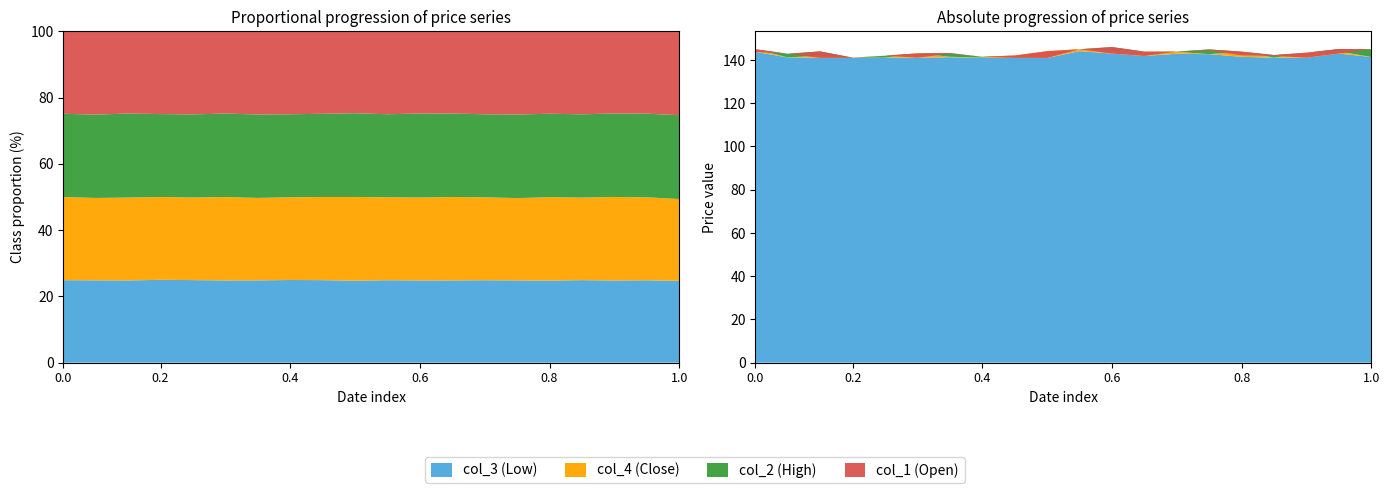

Reading left to right, transcribe all the data shown in this chart.

col_1: 2005/04/27=143.8	2005/04/28=142.9	2005/05/02=141.0	2005/05/06=141.0	2005/05/09=142.0	2005/05/10=141.1	2005/05/11=142.9	2005/05/12=141.5	2005/05/13=141.0	2005/05/16=141.0	2005/05/17=145.0	2005/05/18=143.0	2005/05/19=141.9	2005/05/20=143.9	2005/05/23=144.4	2005/05/24=142.2	2005/05/25=141.9	2005/05/26=141.1	2005/05/27=143.0	2005/05/30=145.0
col_2: 2005/04/27=145.0	2005/04/28=142.9	2005/05/02=144.0	2005/05/06=141.1	2005/05/09=142.0	2005/05/10=143.1	2005/05/11=143.2	2005/05/12=141.5	2005/05/13=142.1	2005/05/16=144.1	2005/05/17=145.0	2005/05/18=146.0	2005/05/19=143.9	2005/05/20=143.9	2005/05/23=144.9	2005/05/24=143.9	2005/05/25=142.3	2005/05/26=143.4	2005/05/27=145.1	2005/05/30=145.0
col_3: 2005/04/27=143.8	2005/04/28=141.2	2005/05/02=141.0	2005/05/06=141.0	2005/05/09=141.1	2005/05/10=141.1	2005/05/11=141.3	2005/05/12=141.0	2005/05/13=141.0	2005/05/16=141.0	2005/05/17=144.1	2005/05/18=143.0	2005/05/19=141.9	2005/05/20=142.9	2005/05/23=142.7	2005/05/24=141.5	2005/05/25=141.1	2005/05/26=141.1	2005/05/27=143.0	2005/05/30=141.4
col_4: 2005/04/27=145.0	2005/04/28=141.2	2005/05/02=142.0	2005/05/06=141.1	2005/05/09=141.1	2005/05/10=143.1	2005/05/11=141.5	2005/05/12=141.1	2005/05/13=142.1	2005/05/16=144.1	2005/05/17=145.0	2005/05/18=144.2	2005/05/19=143.9	2005/05/20=143.8	2005/05/23=142.7	2005/05/24=143.9	2005/05/25=141.1	2005/05/26=143.4	2005/05/27=144.0	2005/05/30=141.4